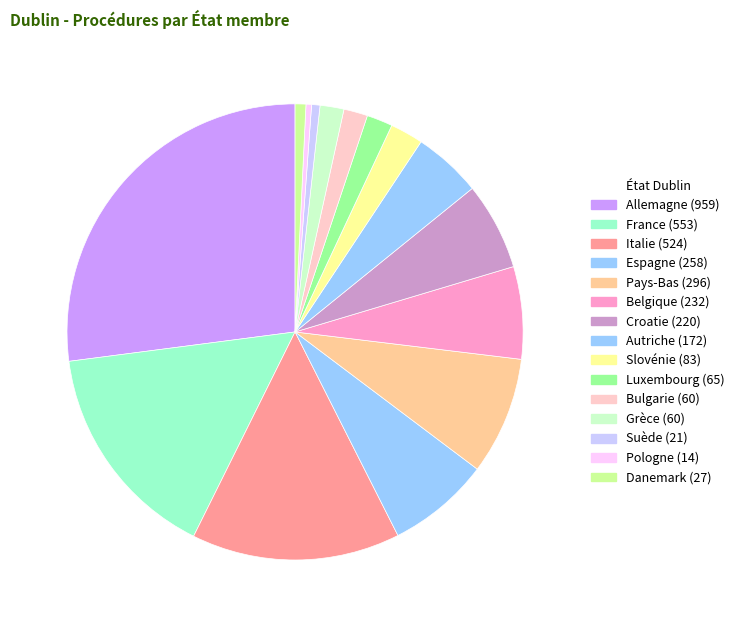

How many slices are in this pie chart?

15